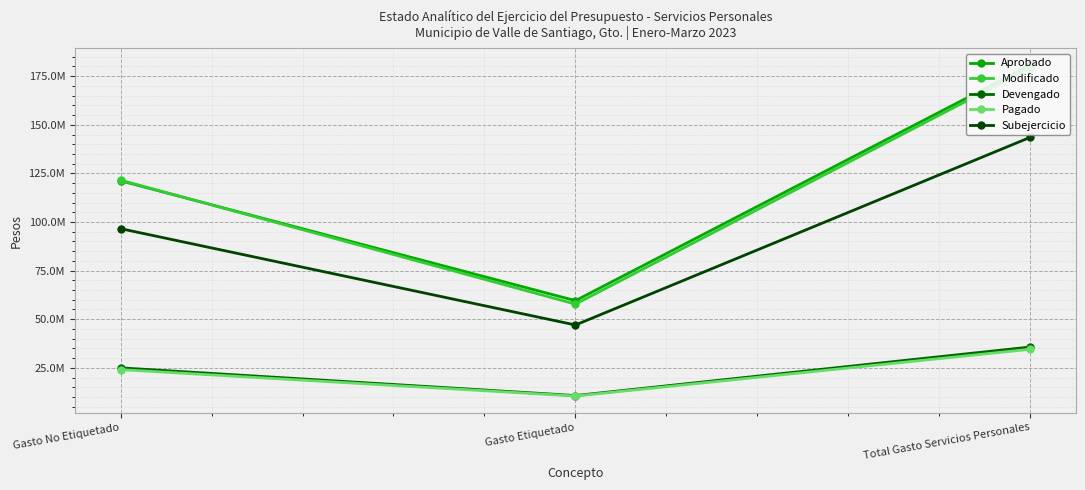

Where is Devengado nearest to the value 23214960?

Gasto No Etiquetado